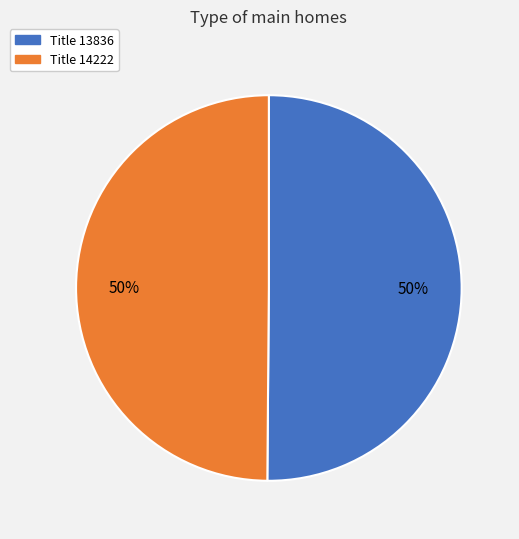

How many slices are in this pie chart?

2